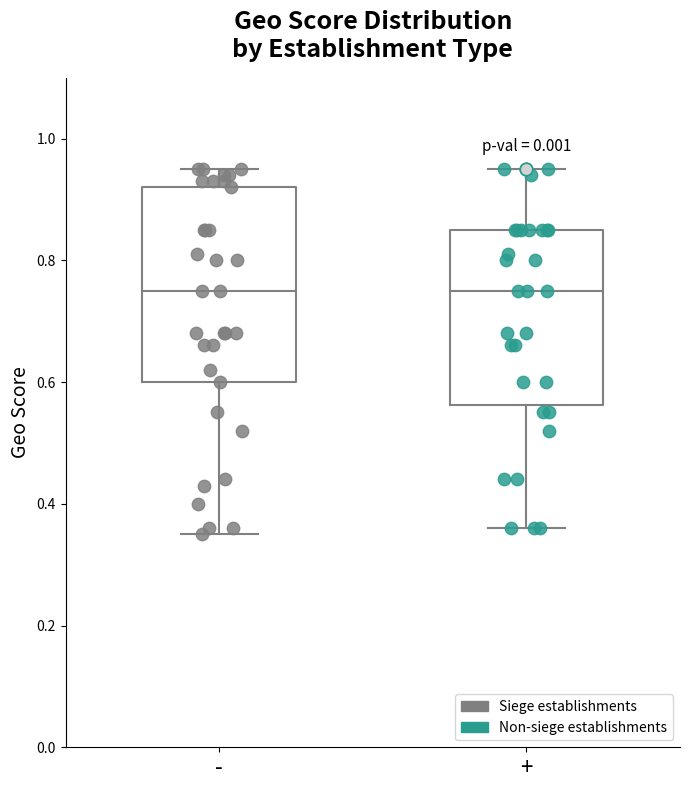

Reading left to right, read every box against the y-axis: the position of its median line, the range the box covers, and the ends of its whiskers. The values are not printed on the chart, so give them approximately, as read against the axis.

-: median 0.76, box 0.60 to 0.92, whiskers 0.36 to 0.96
+: median 0.76, box 0.56 to 0.86, whiskers 0.36 to 0.96